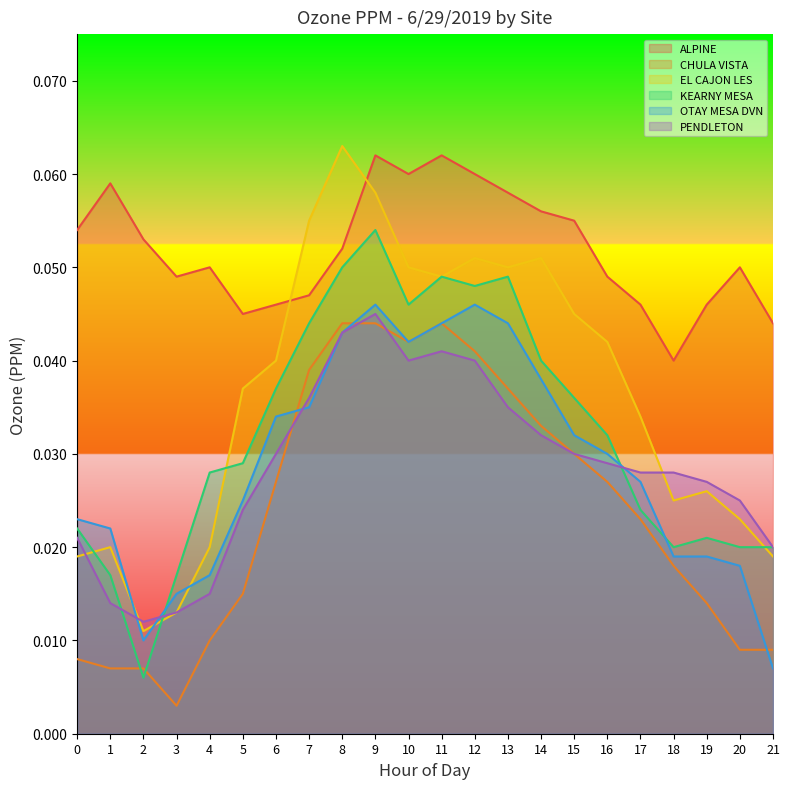

How many lines are shown in the chart?

6